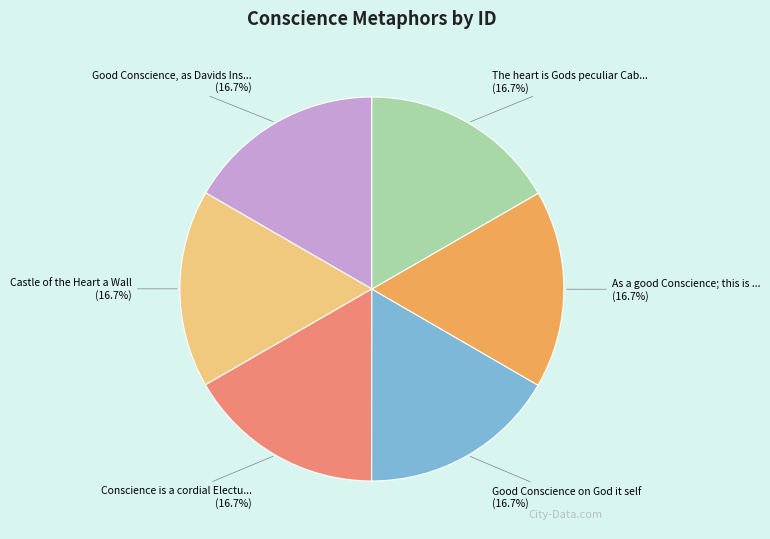

Does any single category account for the majority?

No